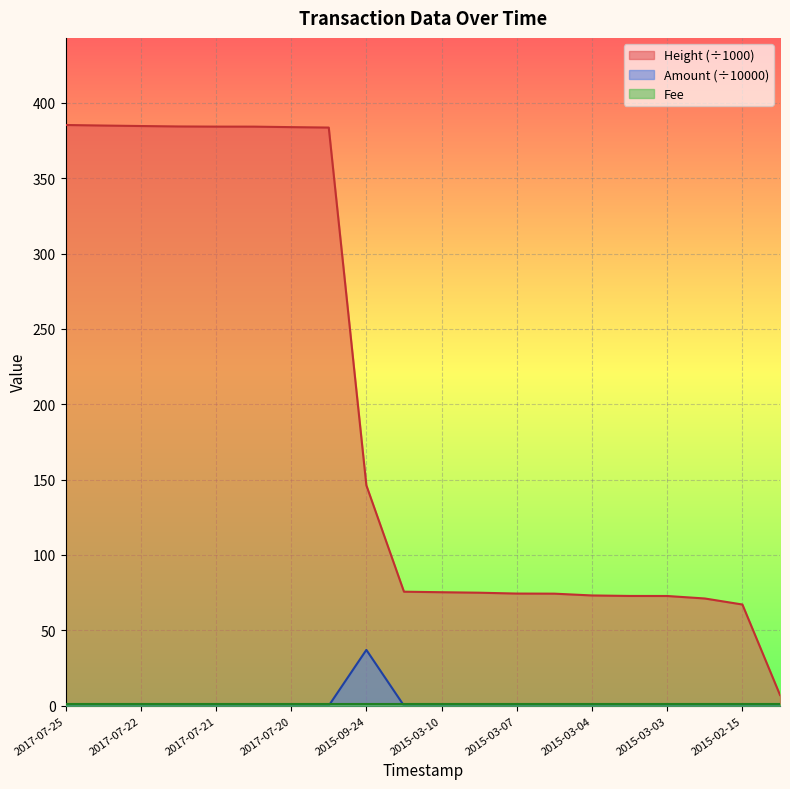

Which series has the largest total across all categories?

Height (÷1000)